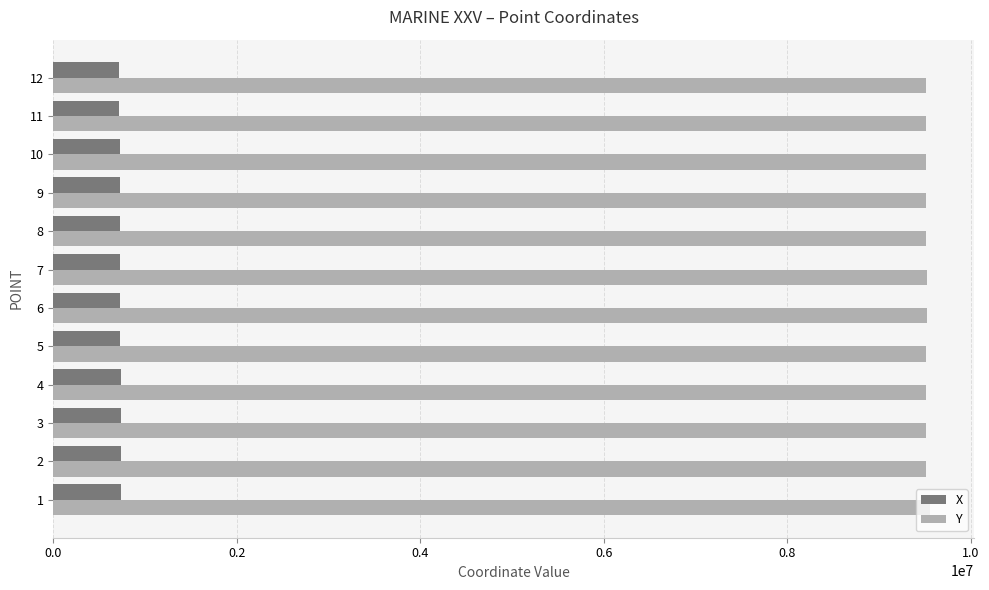

What are all the series names shown in the legend?

X, Y